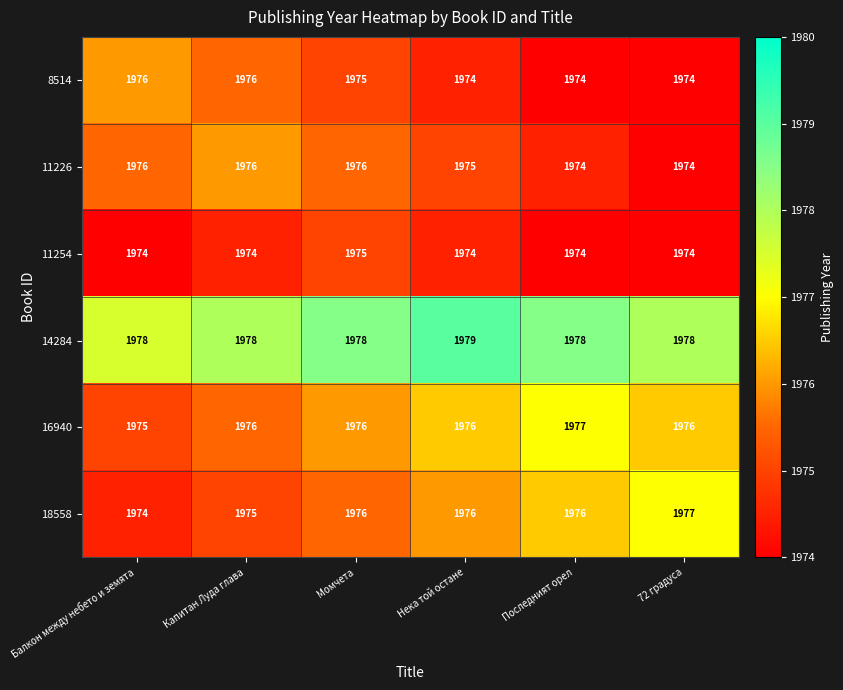

At which label is 11226 closest to 1975?

Нека той остане